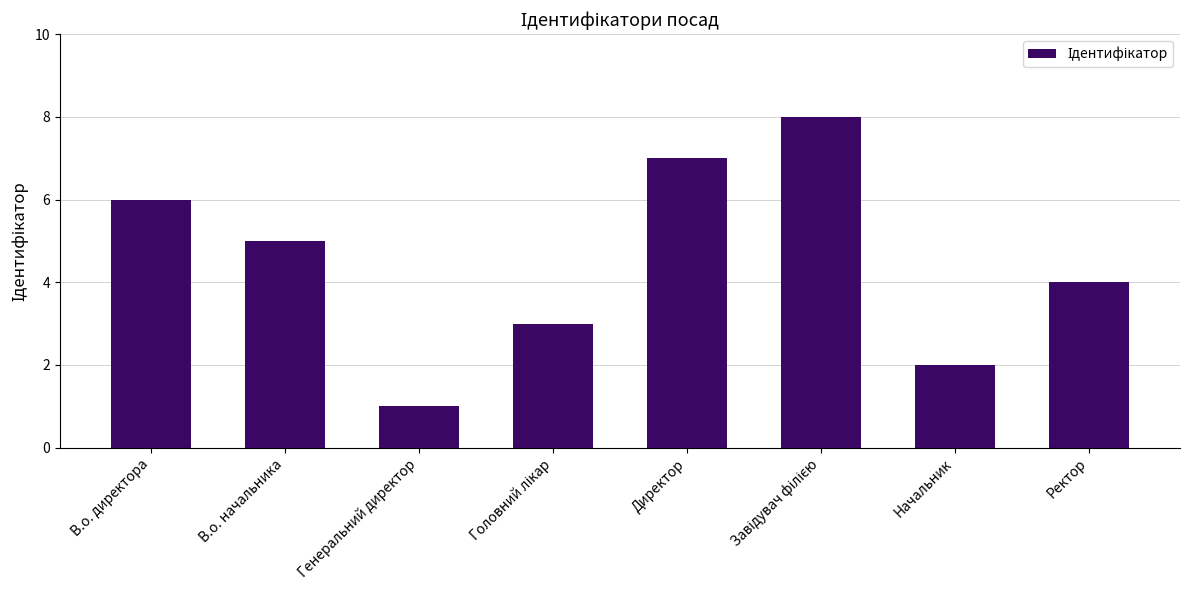

Which has a higher value, Начальник or В.о. директора?

В.о. директора